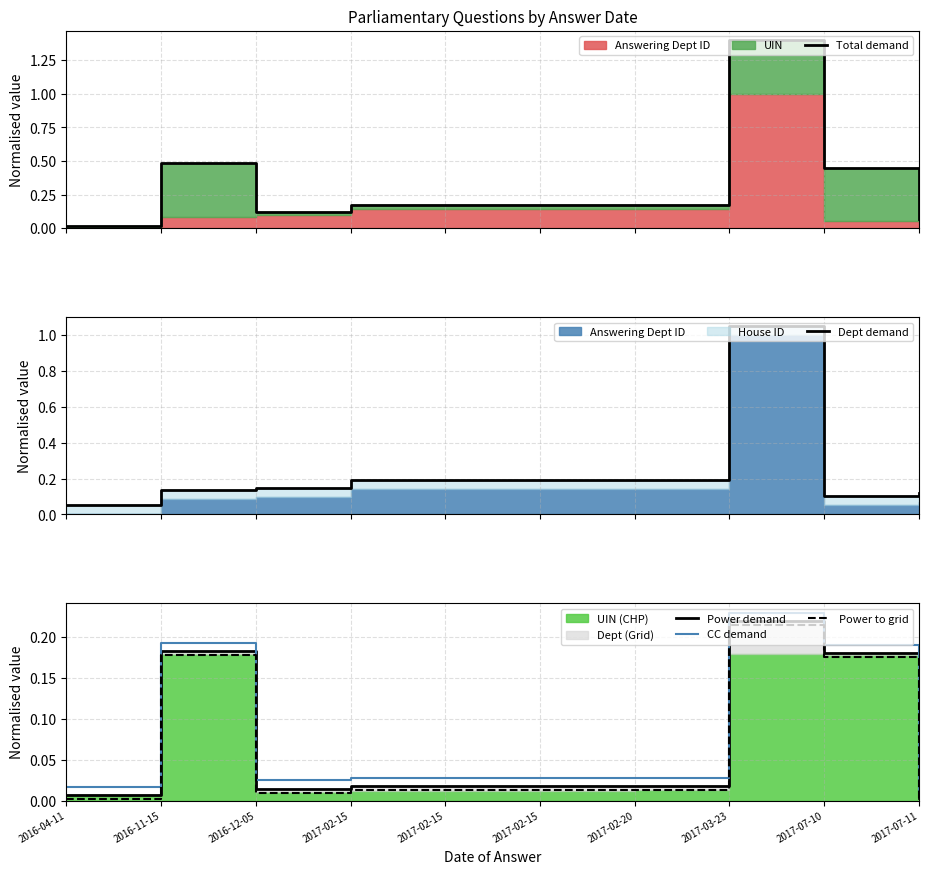

Where is Power to grid nearest to the value 0?

2016-04-11